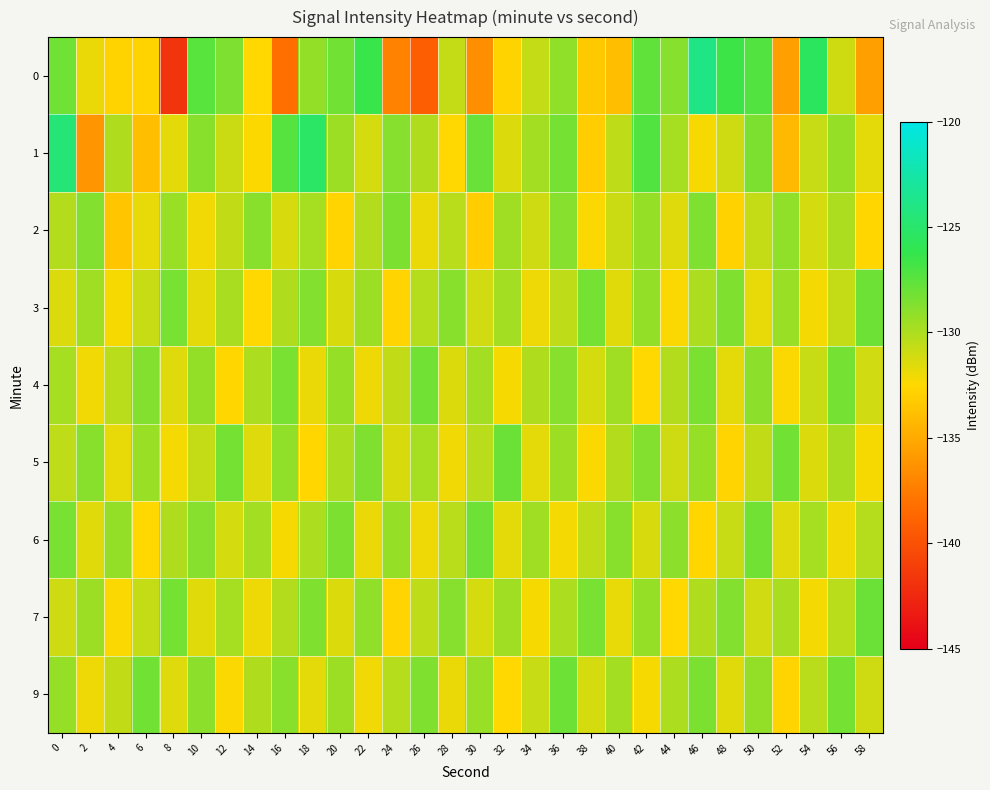

What is the difference between the highest and lowest values at 50?

4.5